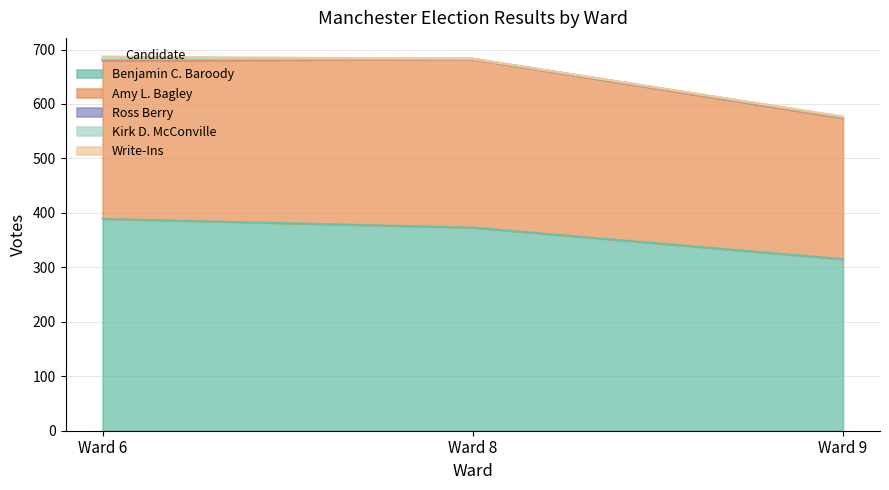

How many Benjamin C. Baroody values are between 315 and 389?

3